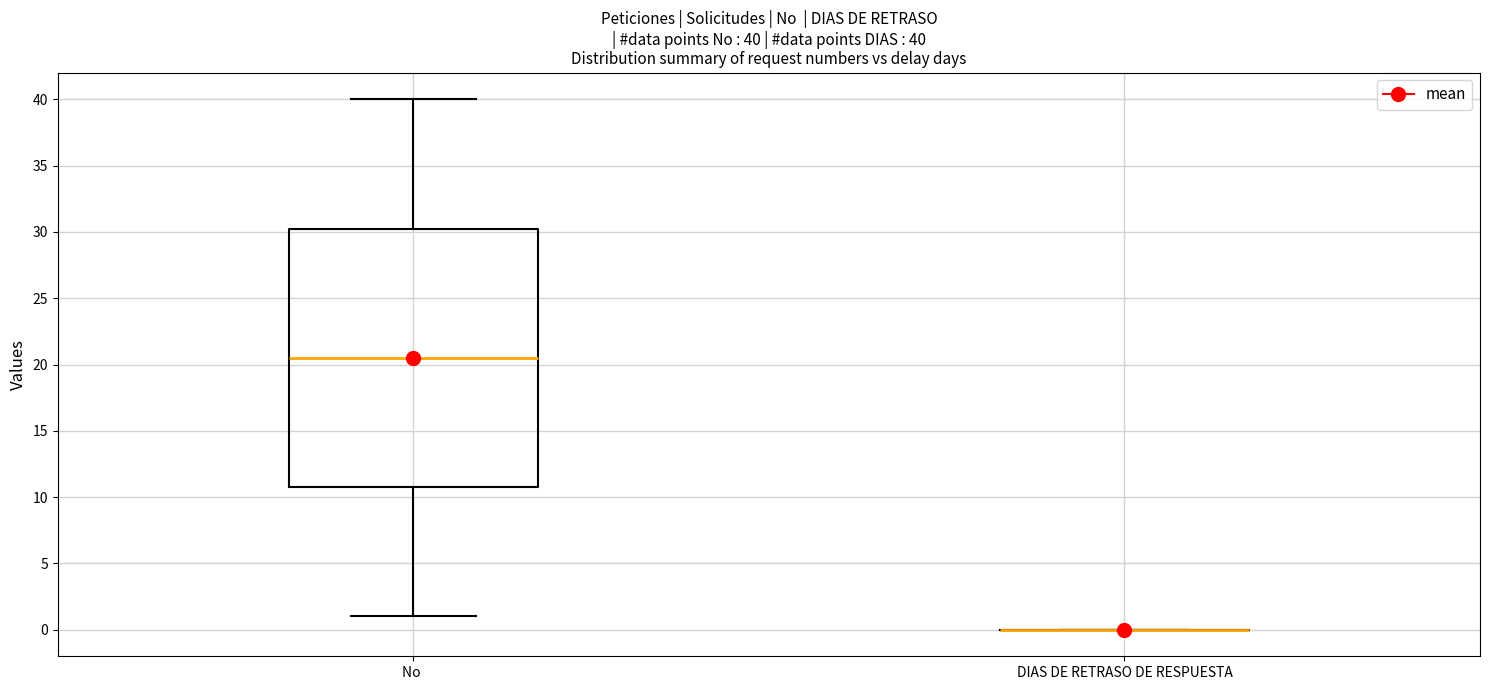

Which box is the tallest, from its lower edge to its upper edge?

No